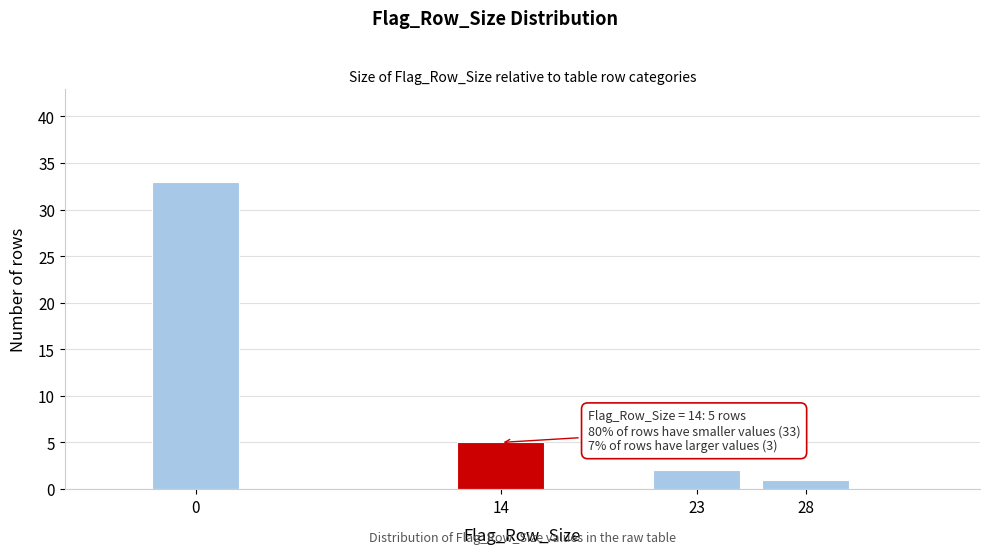

Reading left to right, transcribe all the data shown in this chart.

33	5	2	1